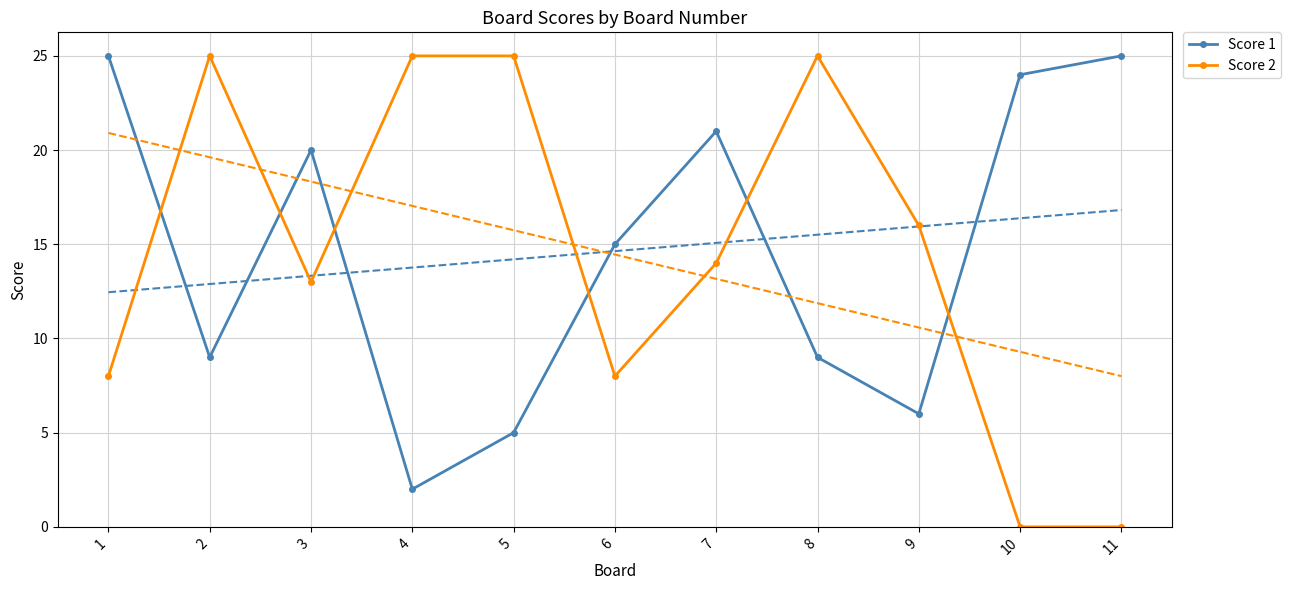

Between which two adjacent categories do Score 1 and Score 2 first intersect?

1 and 2